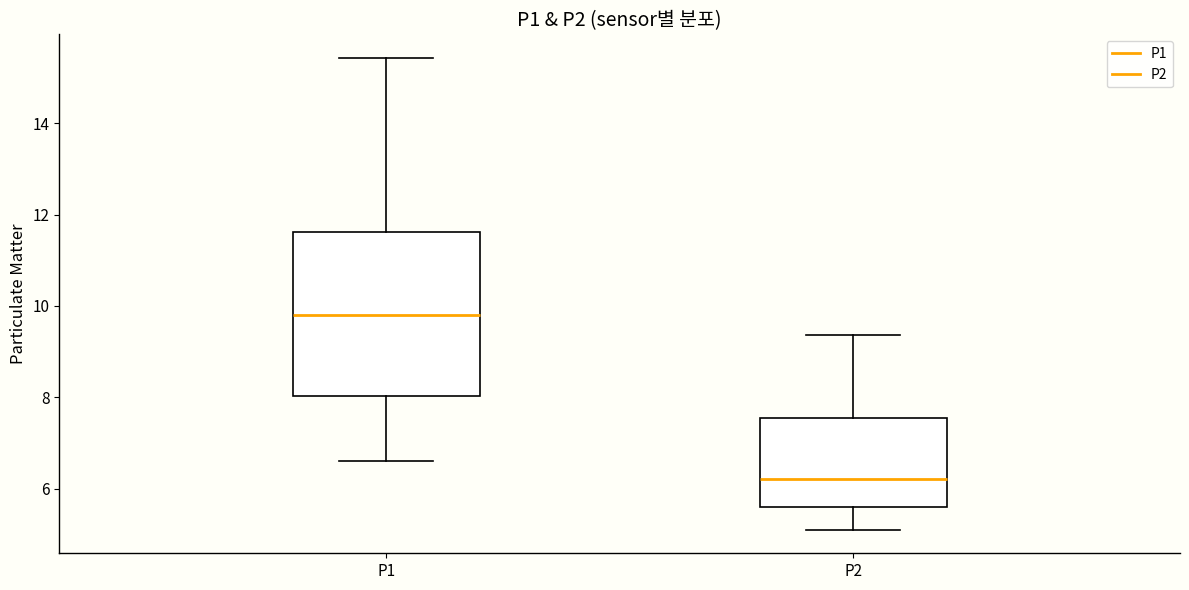

Reading left to right, read every box against the y-axis: the position of its median line, the range the box covers, and the ends of its whiskers. The values are not printed on the chart, so give them approximately, as read against the axis.

P1: median 9.8, box 8.0 to 11.6, whiskers 6.6 to 15.4
P2: median 6.2, box 5.6 to 7.6, whiskers 5.2 to 9.4